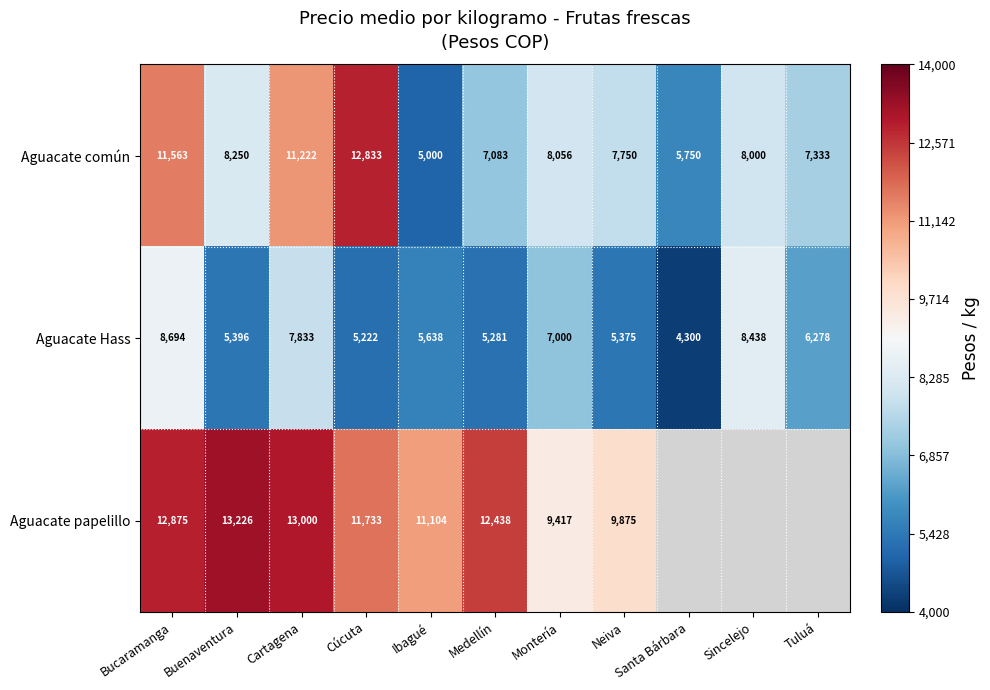

At which label is Aguacate Hass closest to 6497?

Tuluá